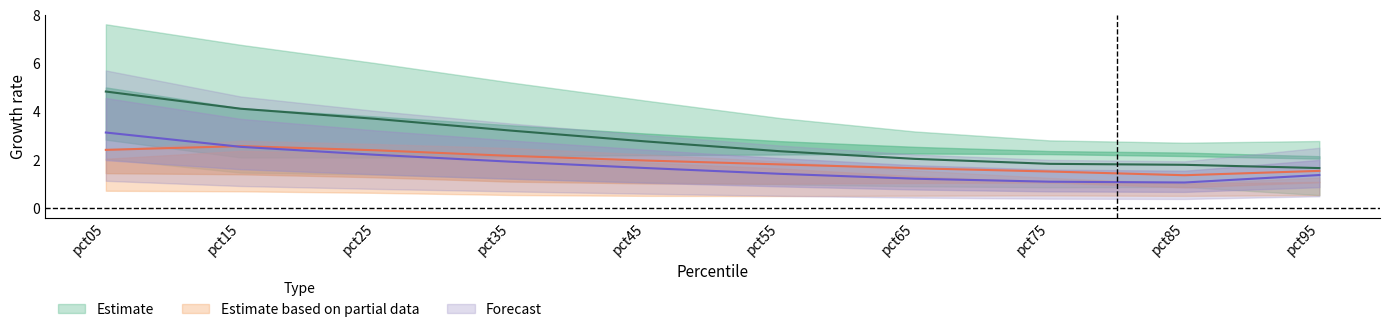

Is it true that Apr equals 3.3 at pct85?

False